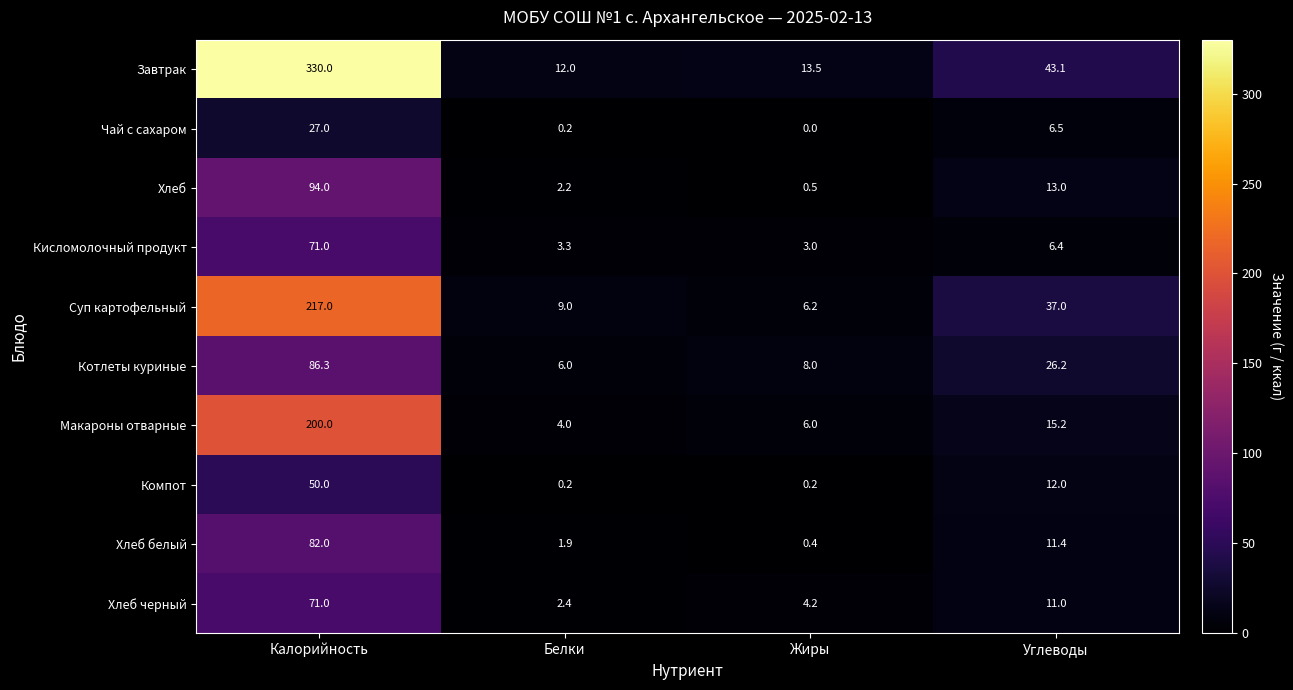

At which label does Котлеты куриные reach its peak?

Калорийность